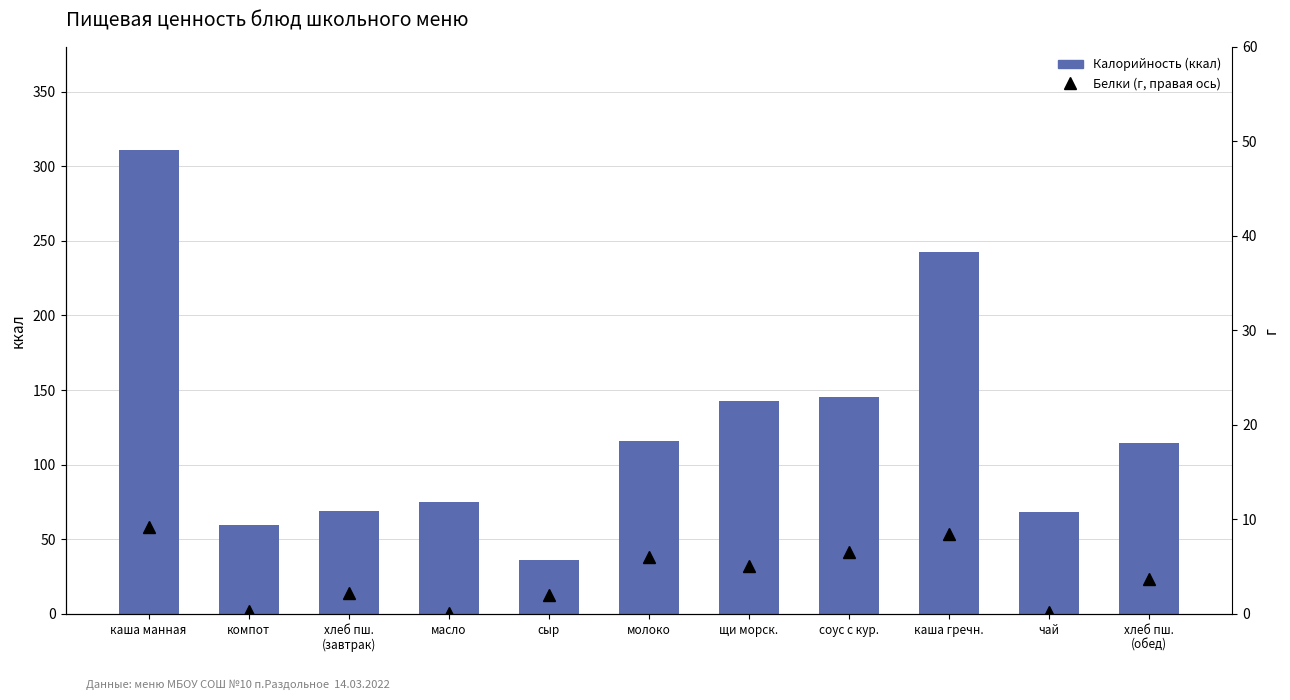

The Белки (г) series shows 0.3 at компот. True or false?

True